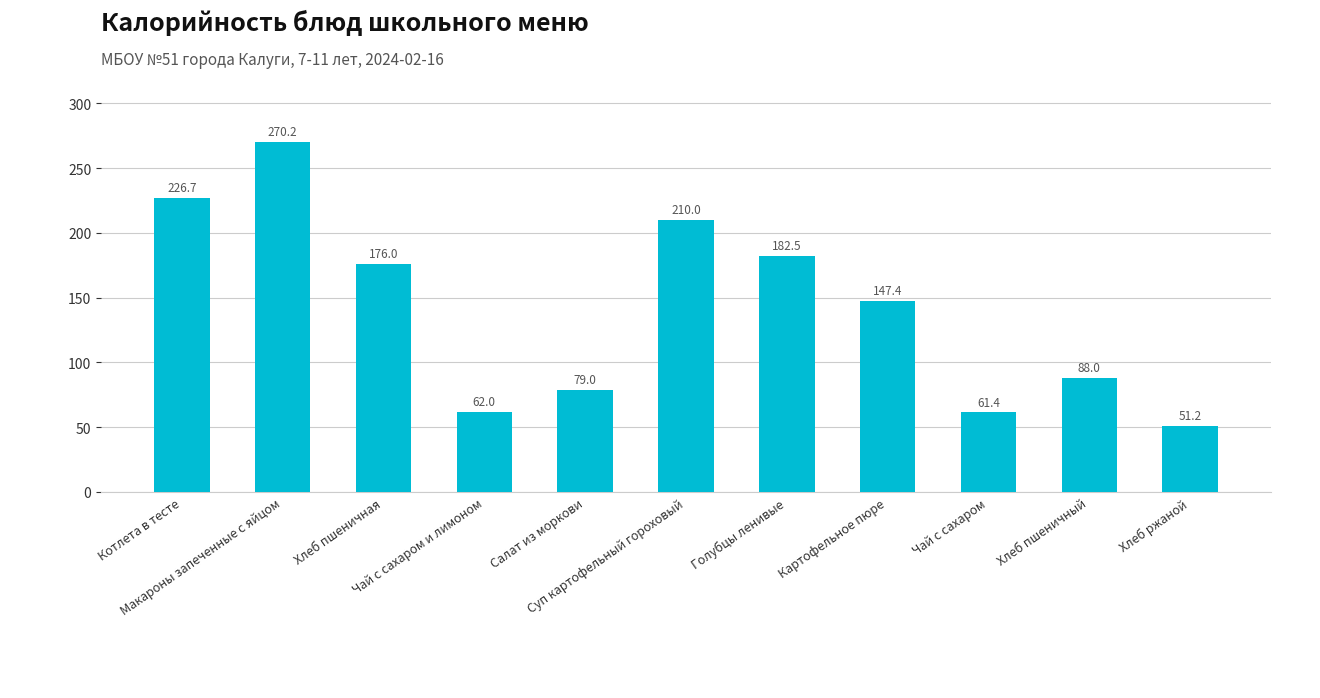

At which label is the value closest to 160?

Картофельное пюре